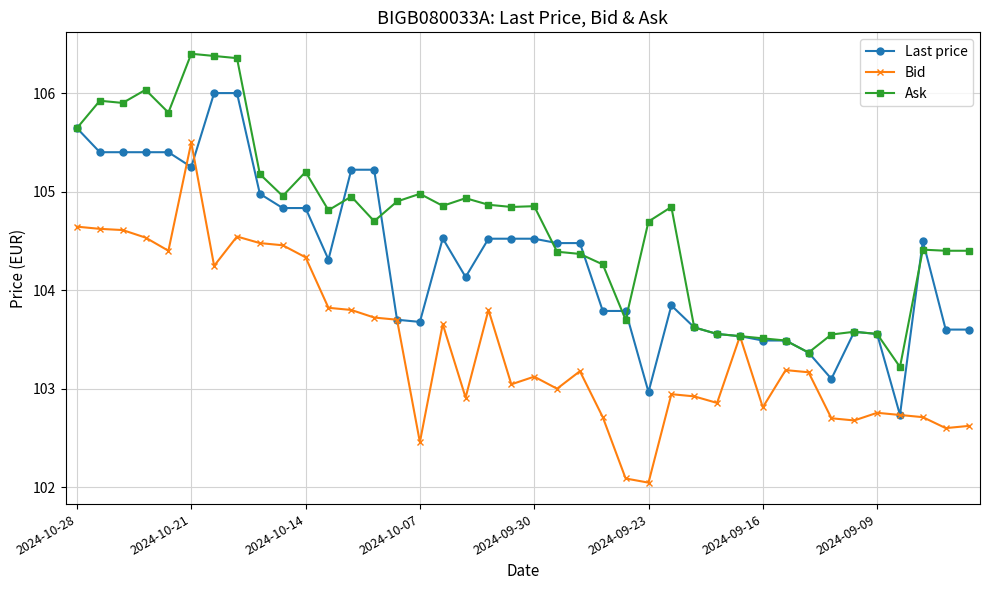

List the series in order of their peak value, highest first.

Ask, Last price, Bid